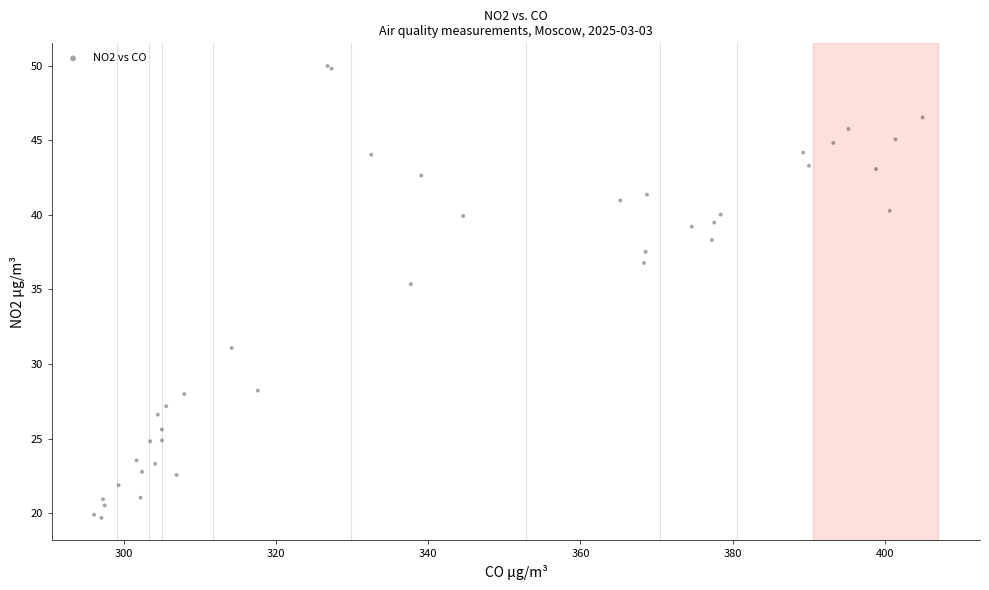

What Y value in the scatter plot is closest to 34?

35.3